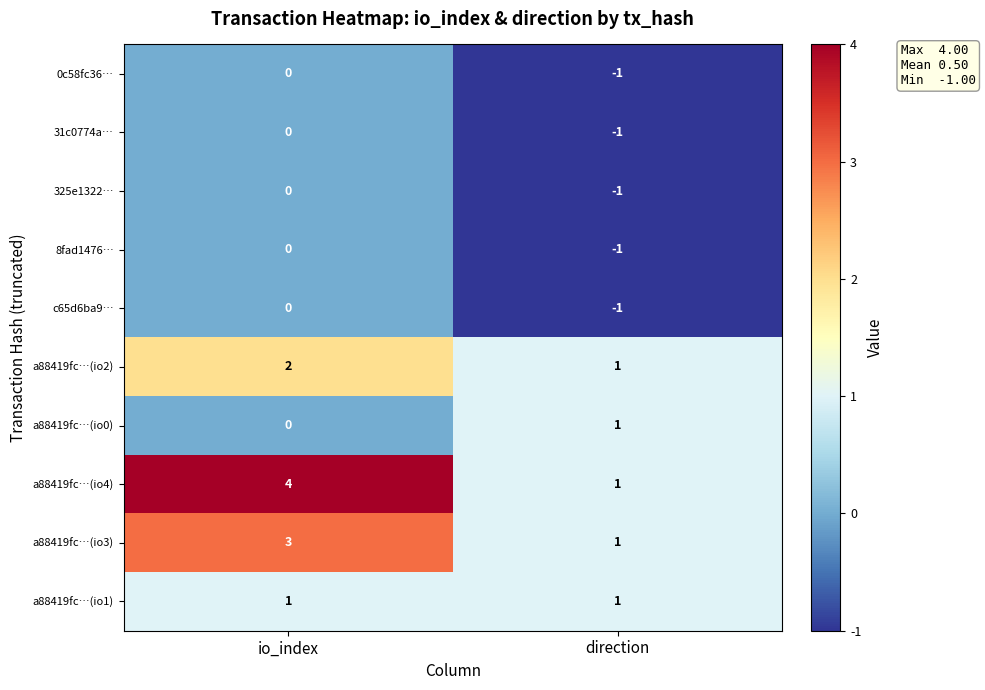

At which category does the chart reach its minimum across all series?

direction